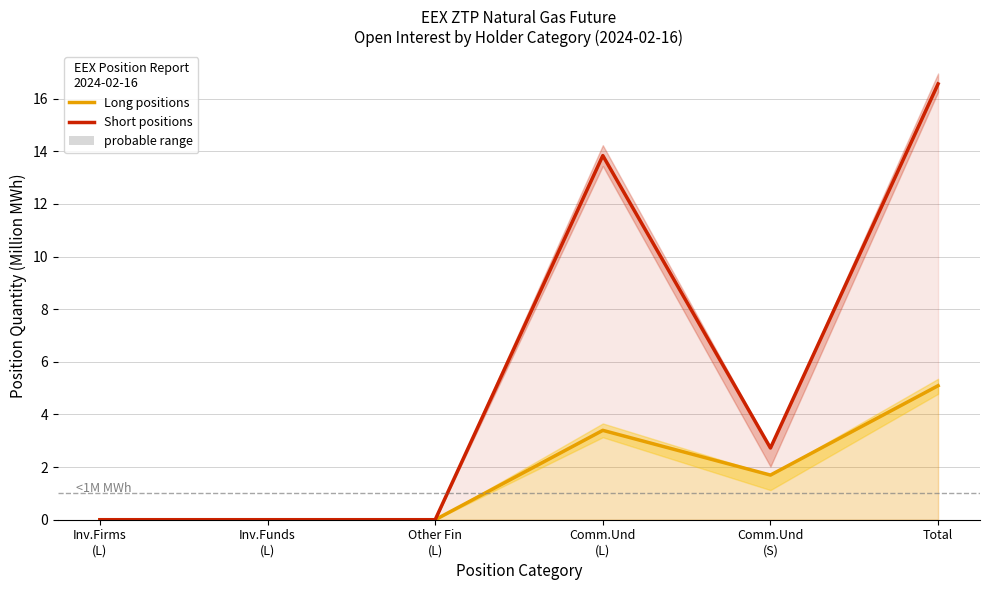

Does the chart display data point markers on the line(s)?

No